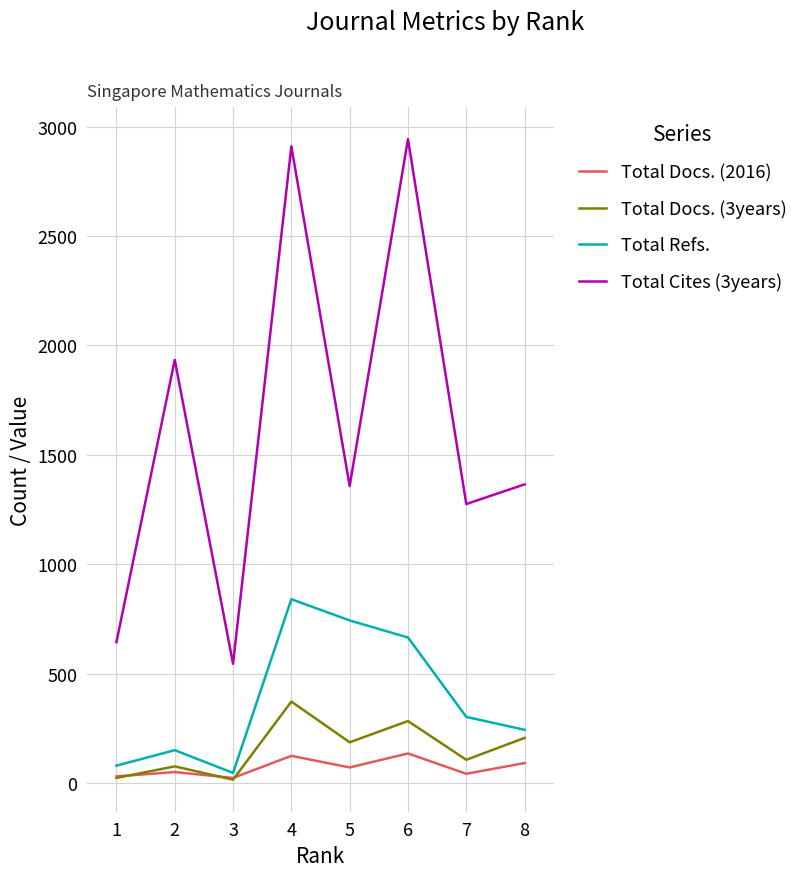

Which series has the largest total across all categories?

Total Cites (3years)